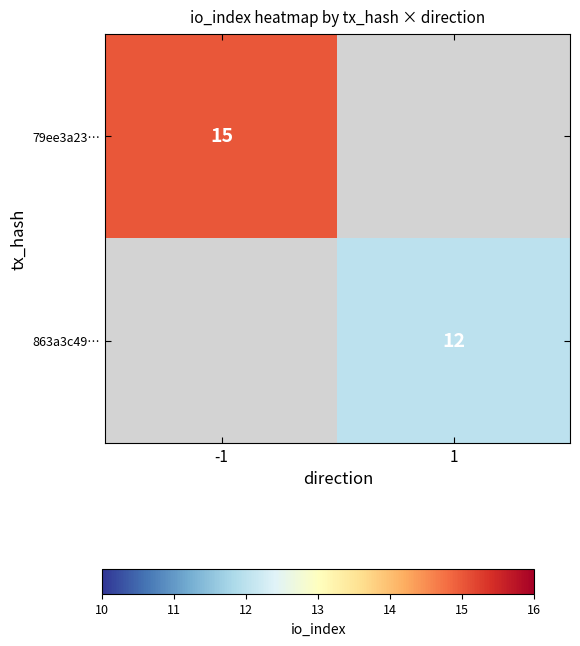

True or false: 79ee3a23… has a value of 21 at -1.

False